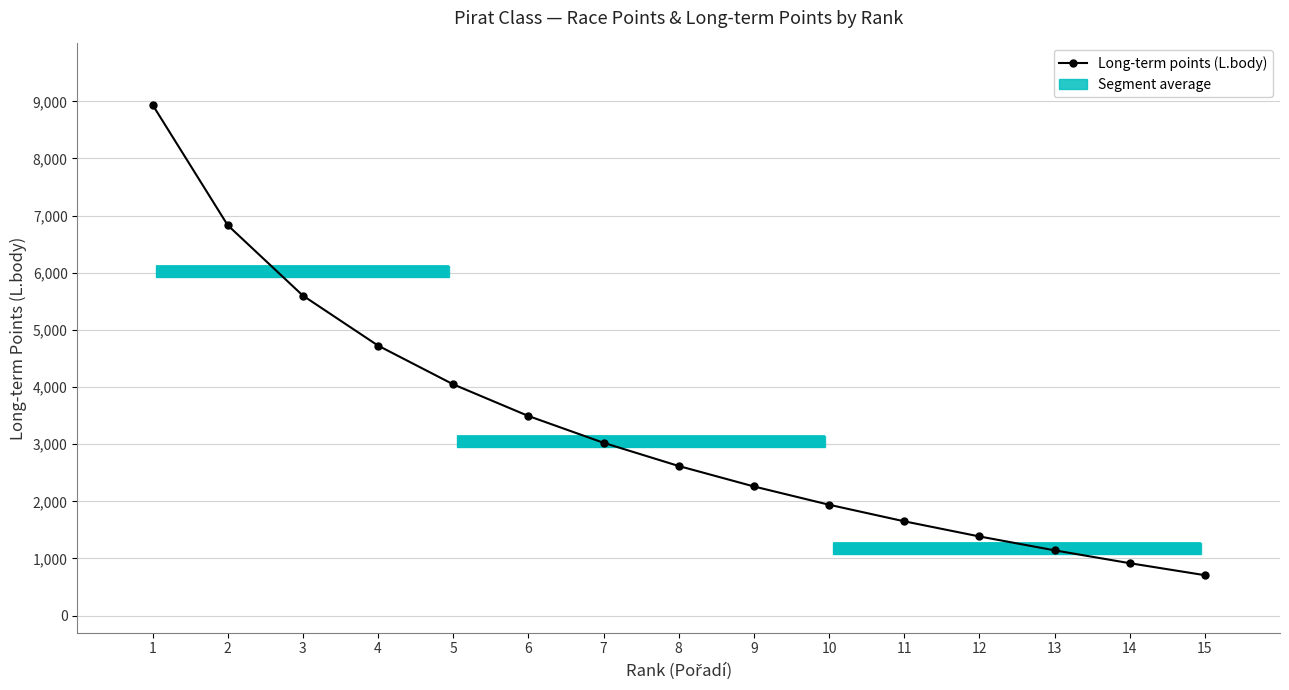

The chart shows a value of 1584 at 14. True or false?

False